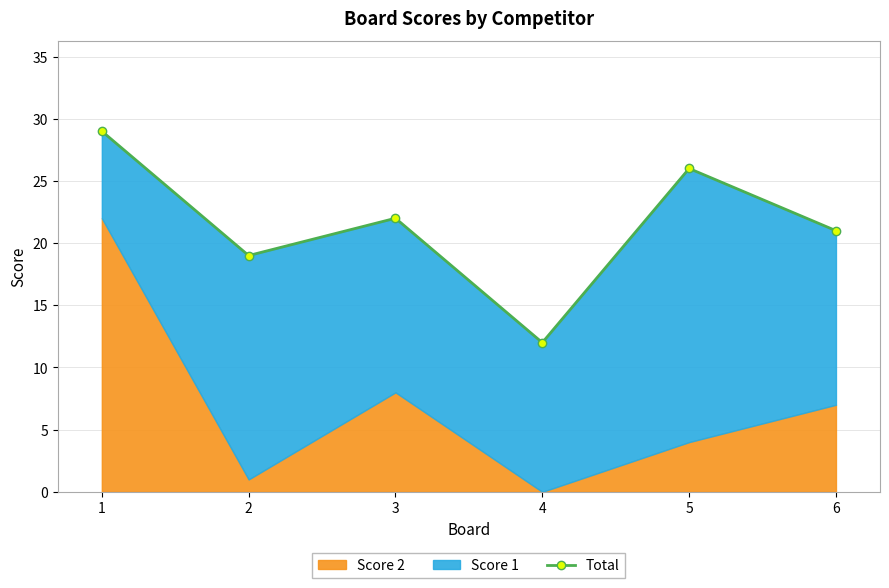

At which label is the value closest to 20?

2